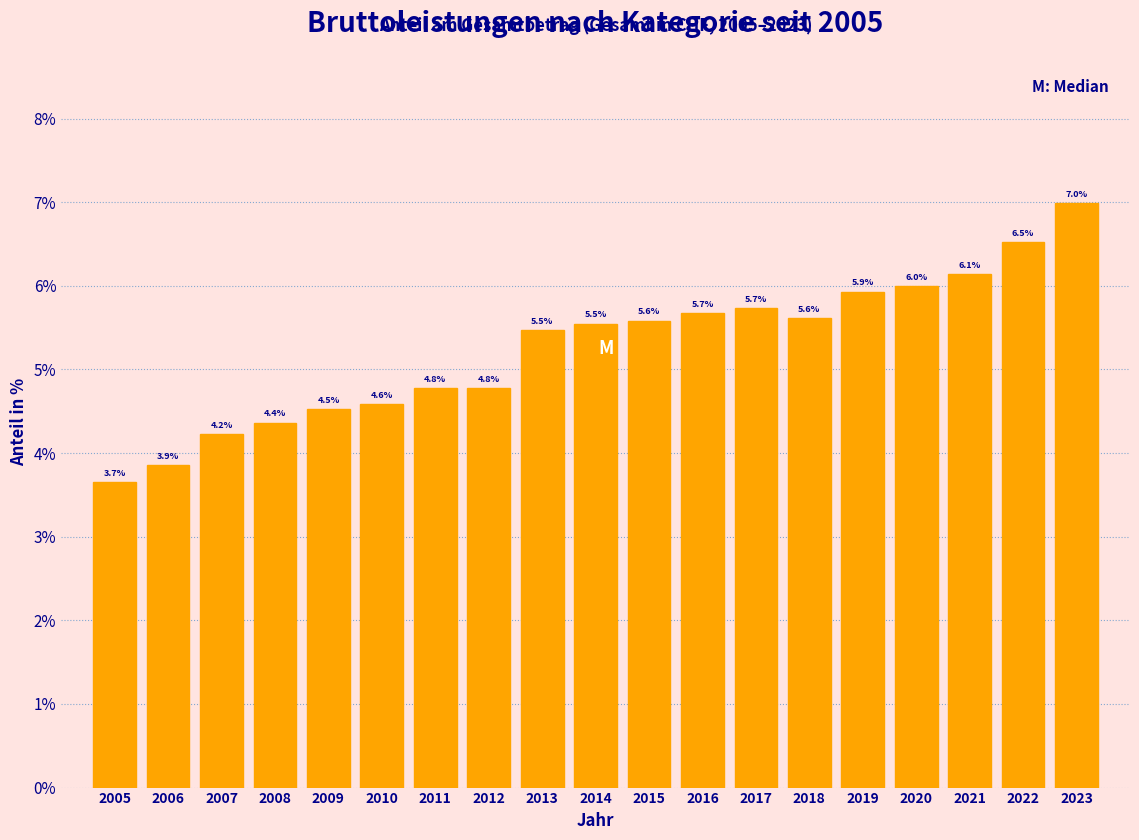

Reading left to right, transcribe all the data shown in this chart.

2005=3.7	2006=3.9	2007=4.2	2008=4.4	2009=4.5	2010=4.6	2011=4.8	2012=4.8	2013=5.5	2014=5.5	2015=5.6	2016=5.7	2017=5.7	2018=5.6	2019=5.9	2020=6.0	2021=6.1	2022=6.5	2023=7.0